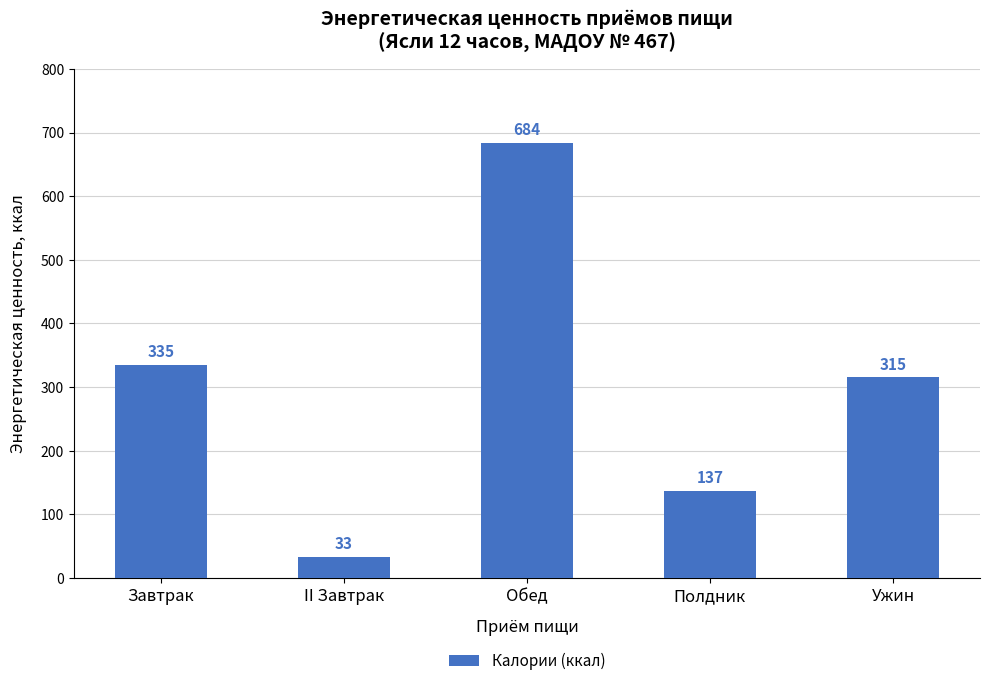

Which label corresponds to the smallest value in the chart?

II Завтрак